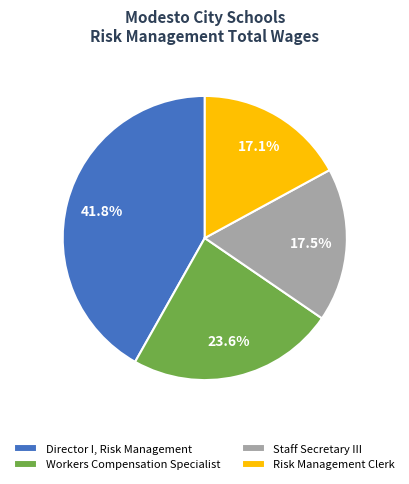

What is the ratio of the value at Staff Secretary III to the value at Director I, Risk Management?

0.4